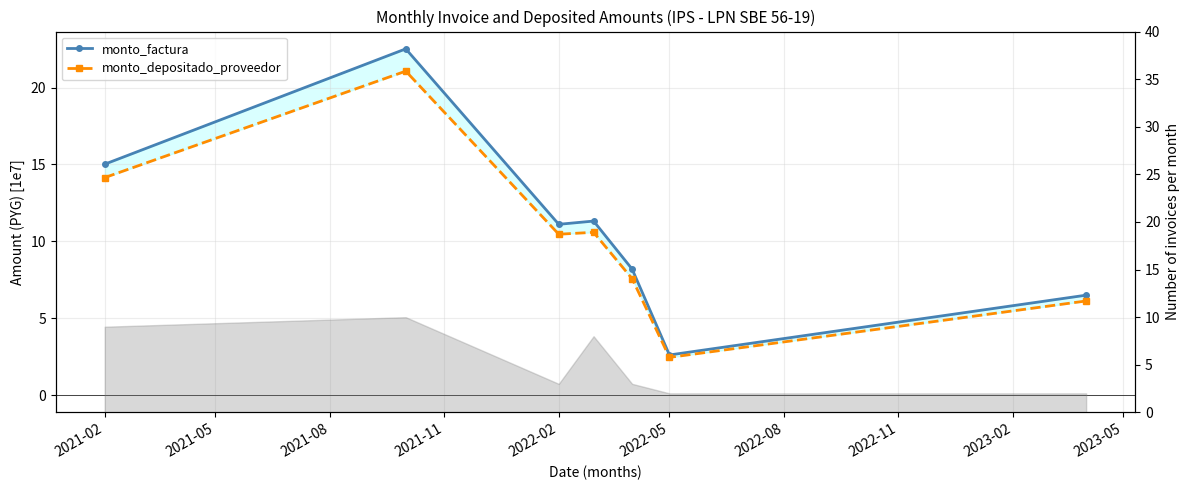

Is it true that monto_factura equals 2.6 at 2022-05?

True